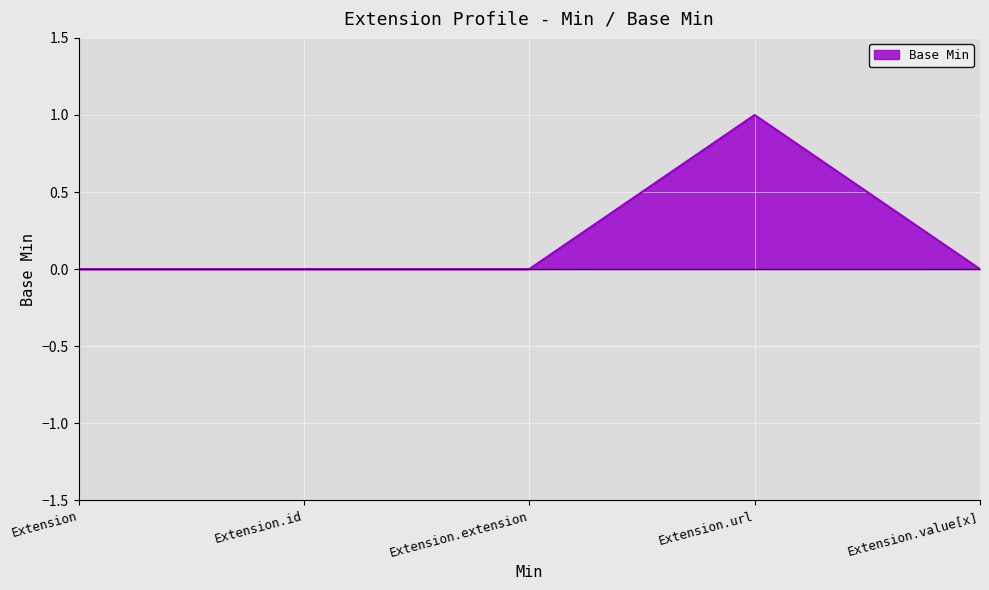

What is the sum of all values?

1